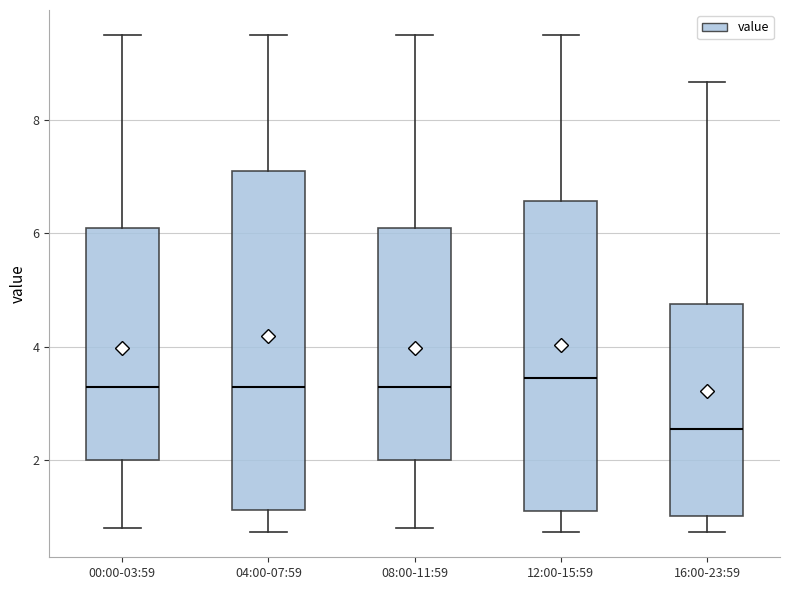

Comparing the boxes themselves (not the whiskers), which one is the tallest?

04:00-07:59